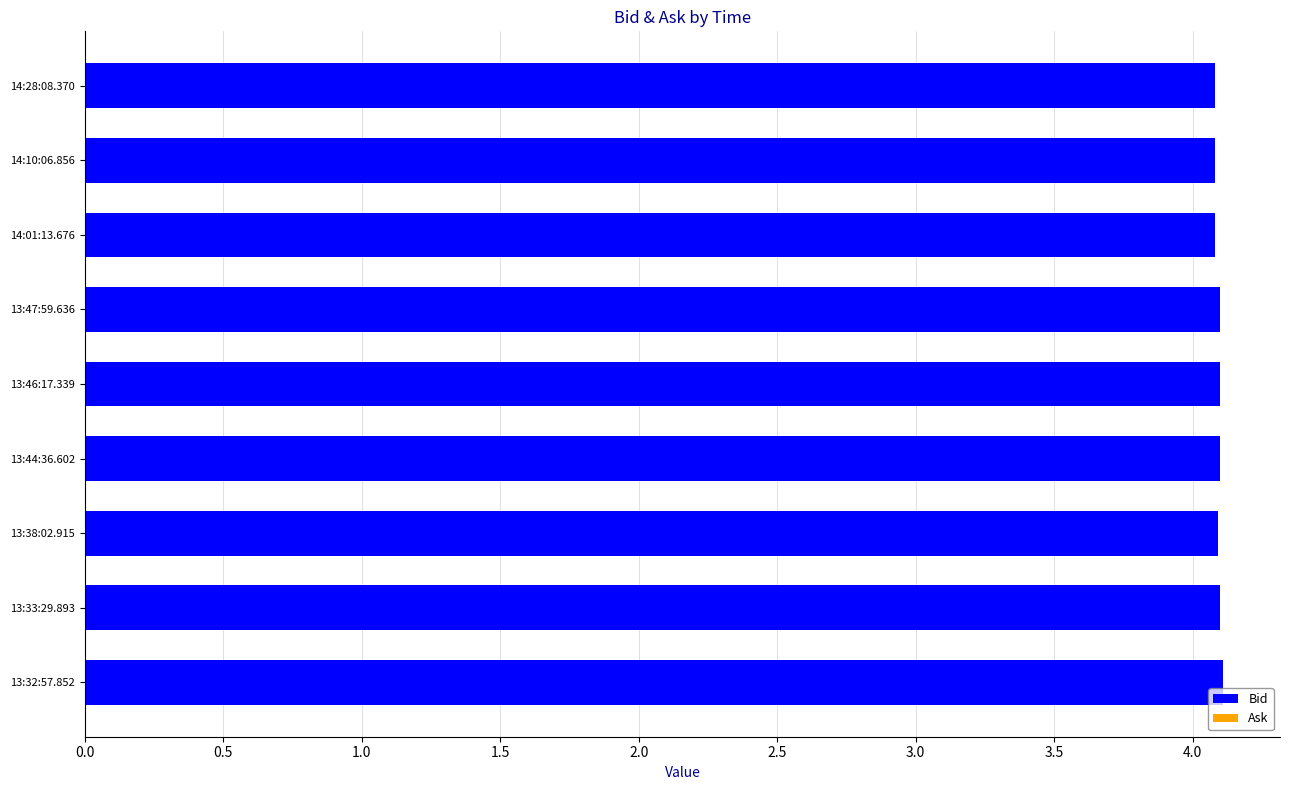

Reading top to bottom, what are all the values shown in this chart?

4.1	4.1	4.1	4.1	4.1	4.1	4.1	4.1	4.1